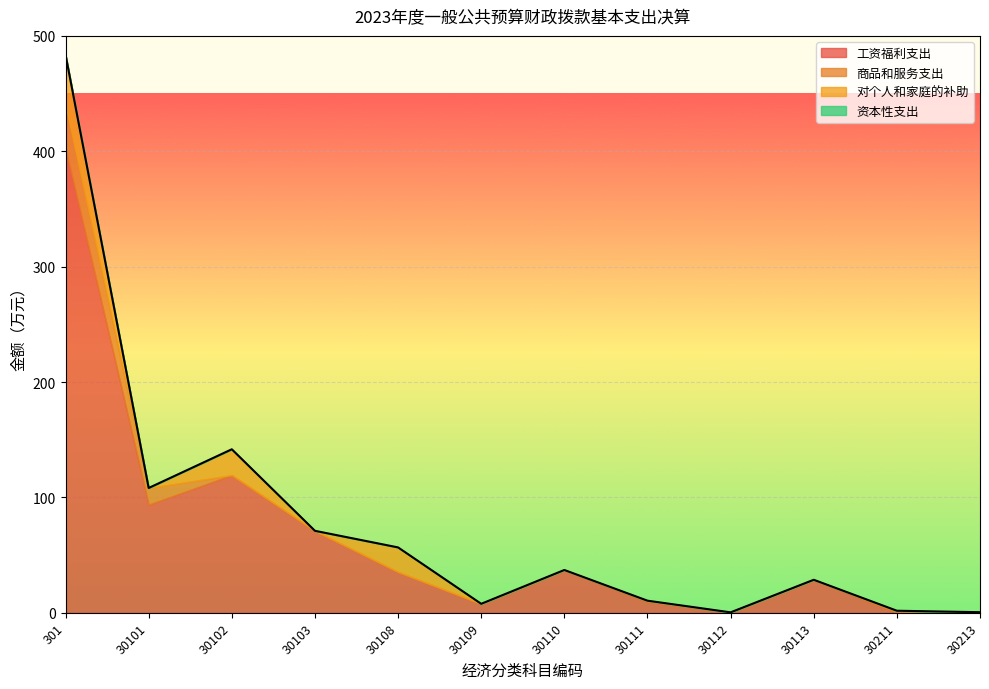

Reading right to left, extract all data points from this chart.

工资福利支出: 30213=0.0	30211=0.0	30113=28.6	30112=0.4	30111=9.5	30110=37.1	30109=7.8	30108=35.4	30103=71.0	30102=119.3	30101=93.7	301=402.9
商品和服务支出: 30213=0.5	30211=1.8	30113=0.0	30112=0.0	30111=1.0	30110=0.0	30109=0.0	30108=0.0	30103=0.0	30102=0.0	30101=14.4	301=37.2
对个人和家庭的补助: 30213=0.0	30211=0.0	30113=0.0	30112=0.0	30111=0.0	30110=0.0	30109=0.0	30108=21.3	30103=0.0	30102=22.4	30101=0.0	301=43.6
资本性支出: 30213=0.0	30211=0.0	30113=0.0	30112=0.0	30111=0.0	30110=0.0	30109=0.0	30108=0.0	30103=0.0	30102=0.0	30101=0.0	301=0.0